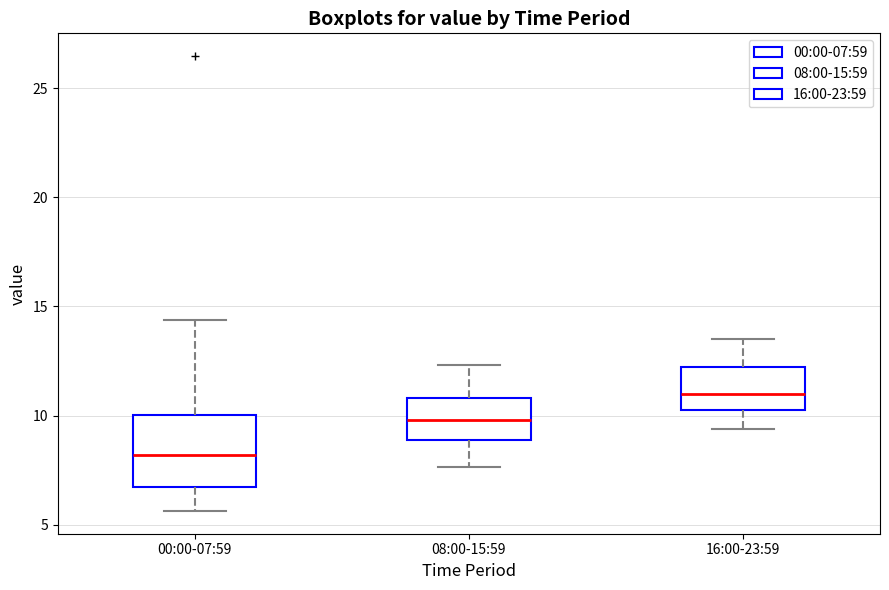

Reading left to right, transcribe this box plot: for each box, give where its median line is, the range the box spans, and where its two whiskers end, as read against the y-axis. The values are not printed on the chart, so give them approximately, as read against the axis.

00:00-07:59: median 8.0, box 6.5 to 10.0, whiskers 5.5 to 14.5
08:00-15:59: median 10.0, box 9.0 to 11.0, whiskers 7.5 to 12.5
16:00-23:59: median 11.0, box 10.5 to 12.0, whiskers 9.5 to 13.5